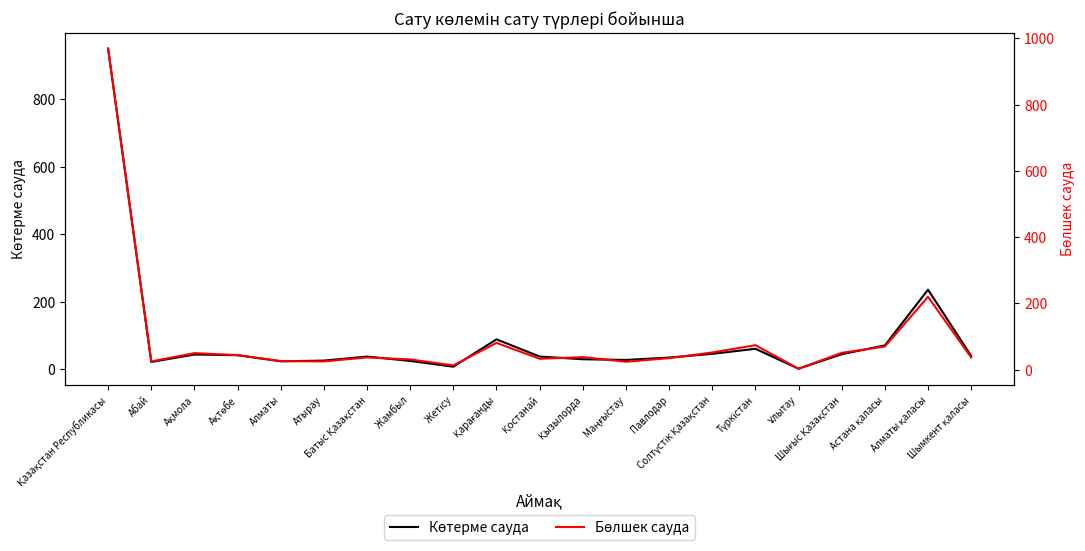

True or false: Көтерме сауда has a value of 31 at Шығыс Қазақстан.

False